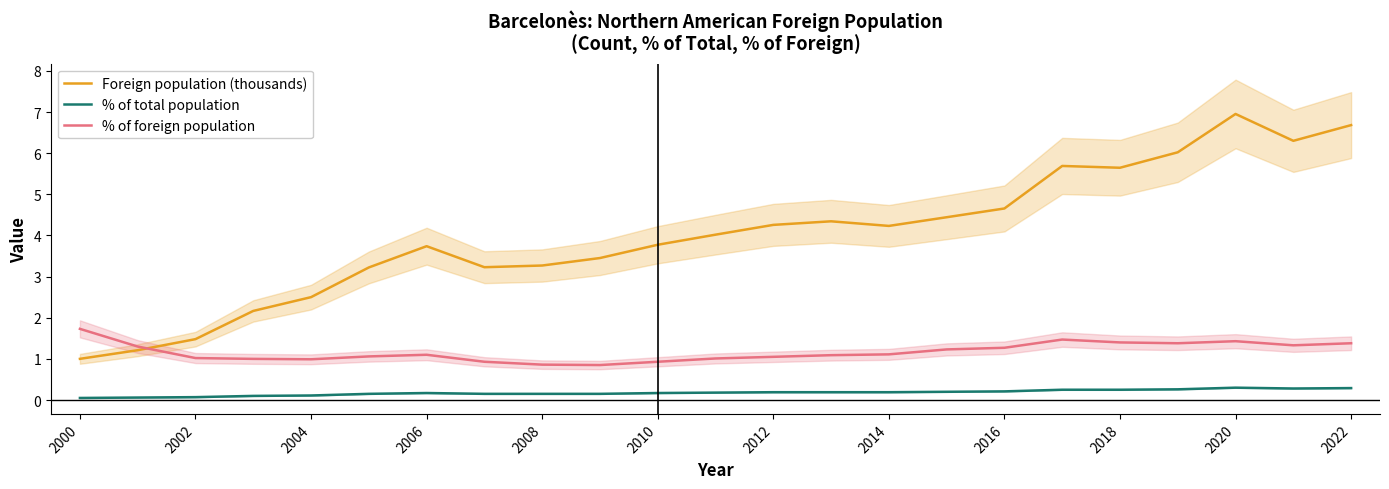

Is it true that Foreign population (thousands) equals 3.8 at 2010?

True